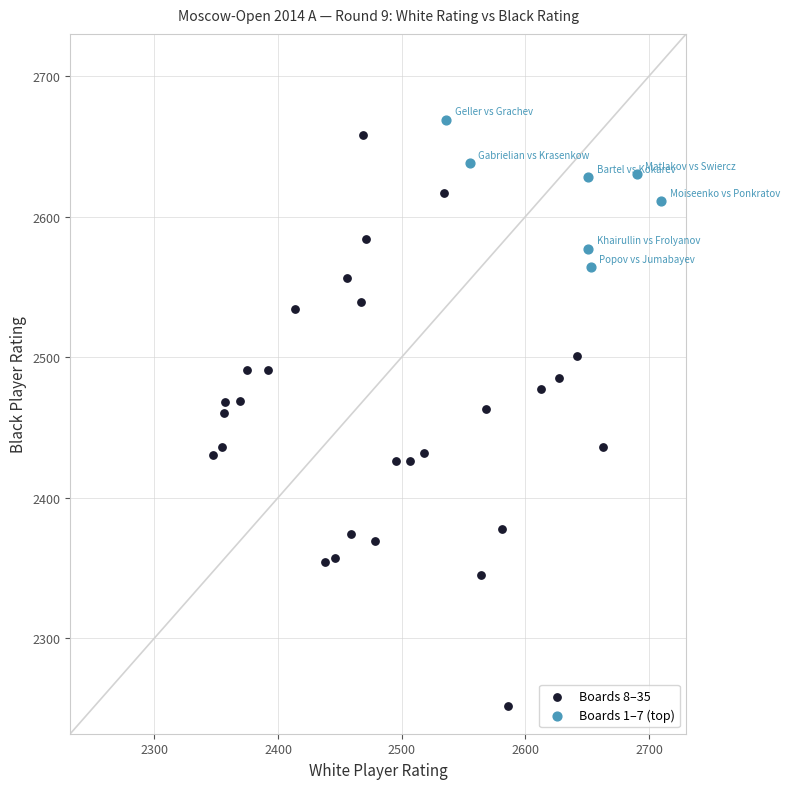

Which series reaches the maximum Y coordinate?

Boards 1–7 (top)